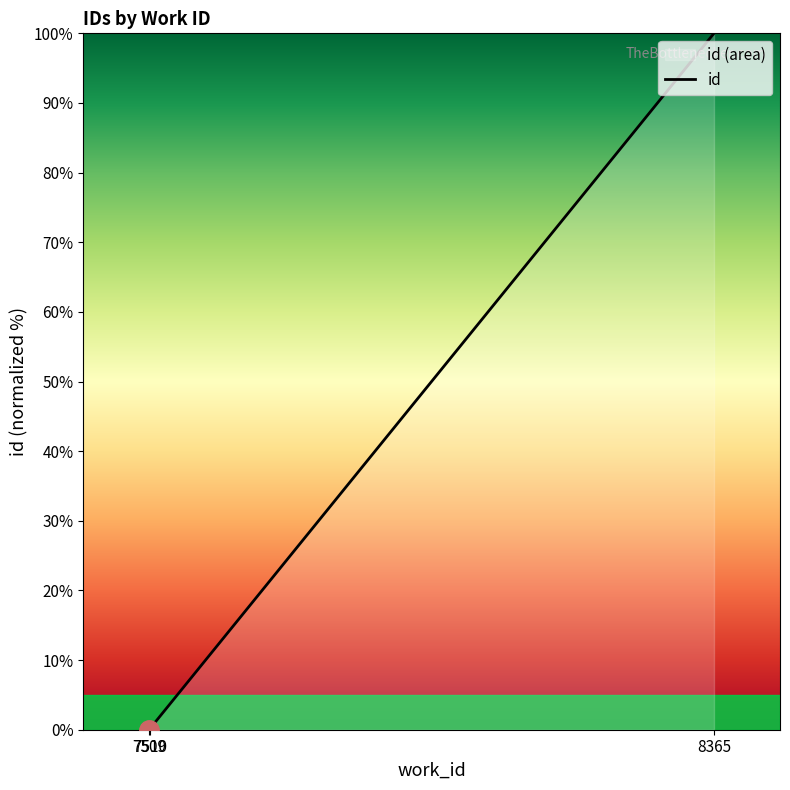

List the labels in order of value, largest first.

8365, 7510, 7509